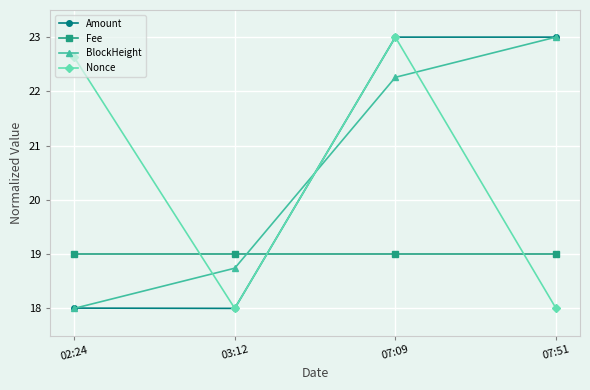

What is the label of the 3rd point from the left?

07:09